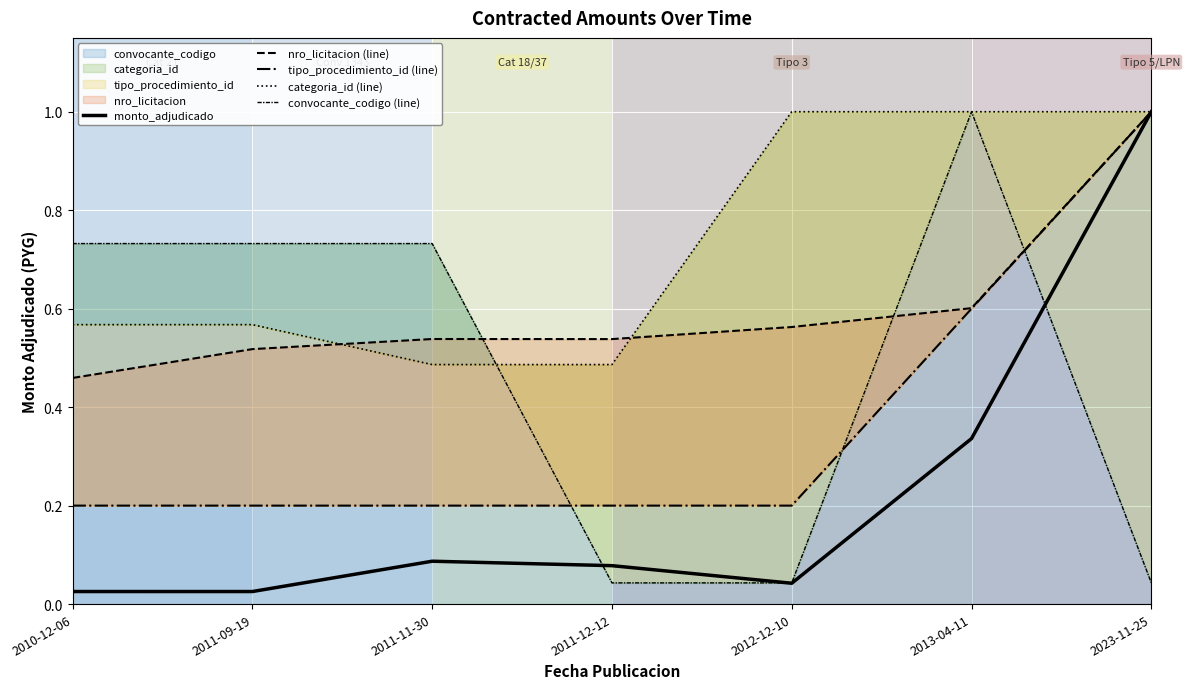

True or false: tipo_procedimiento_id (line) and monto_adjudicado intersect in this chart.

False